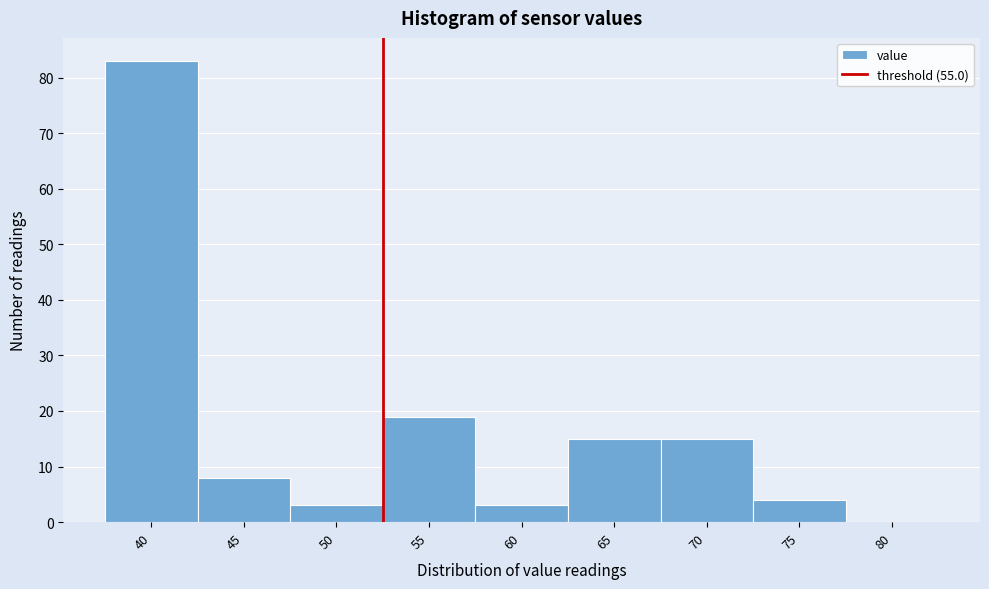

Reading left to right, what are all the values shown in this chart?

40=83	45=8	50=3	55=19	60=3	65=15	70=15	75=4	80=0